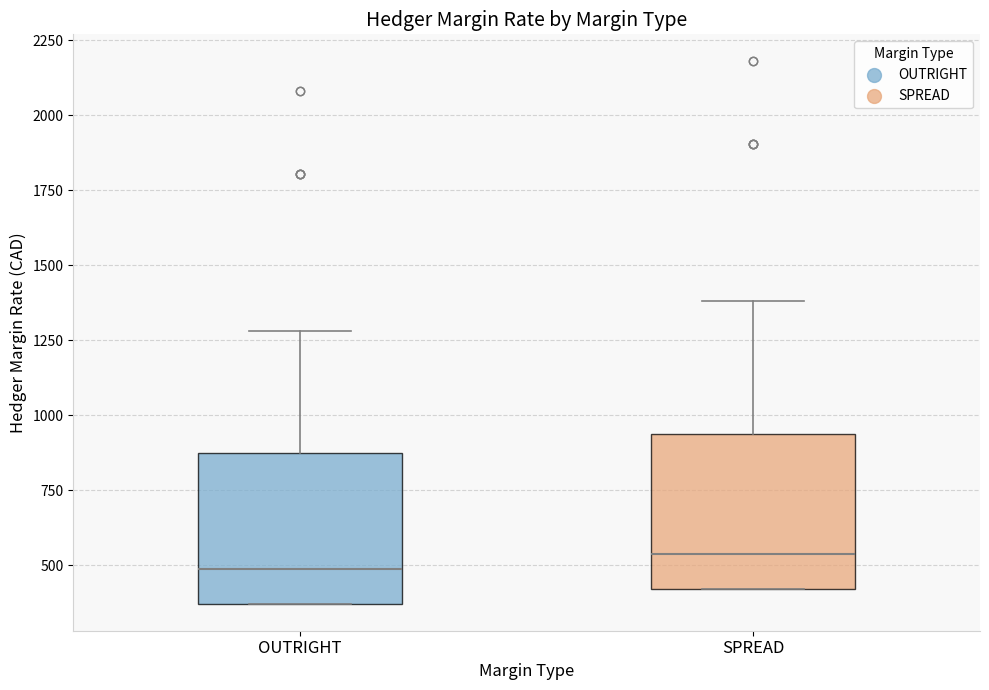

Which box's median line is the highest?

SPREAD